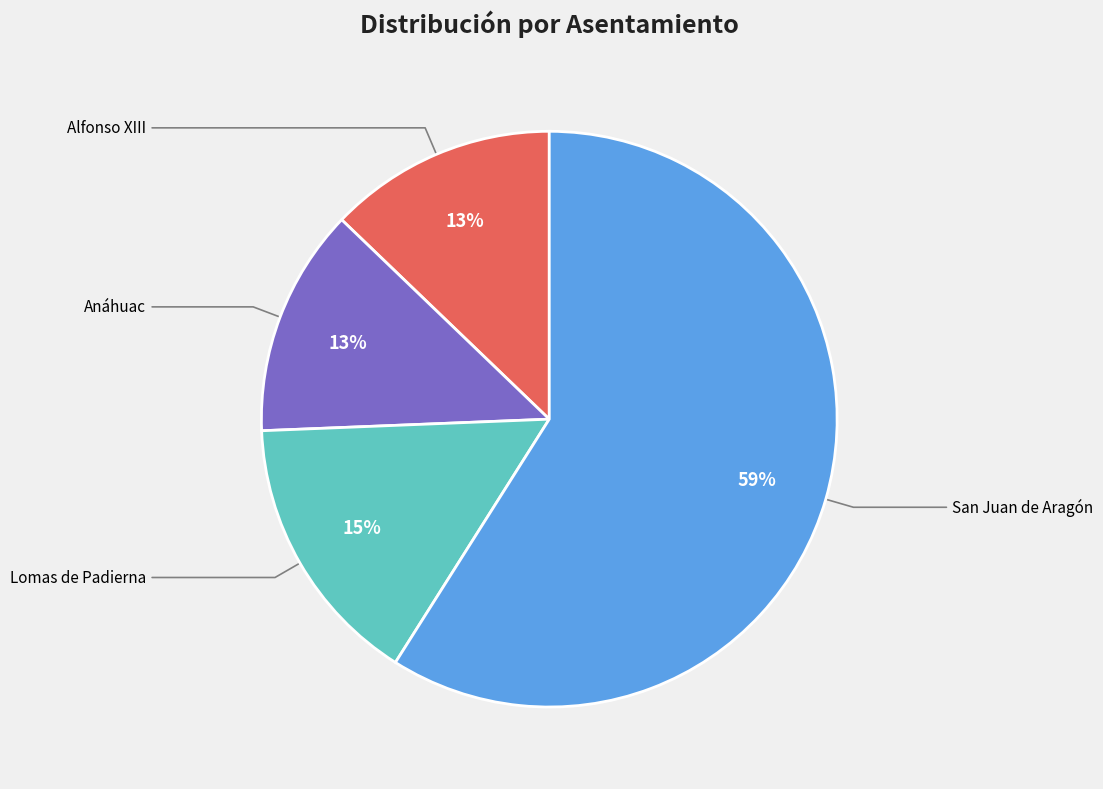

To the nearest percent, what portion does San Juan de Aragón represent?

59%